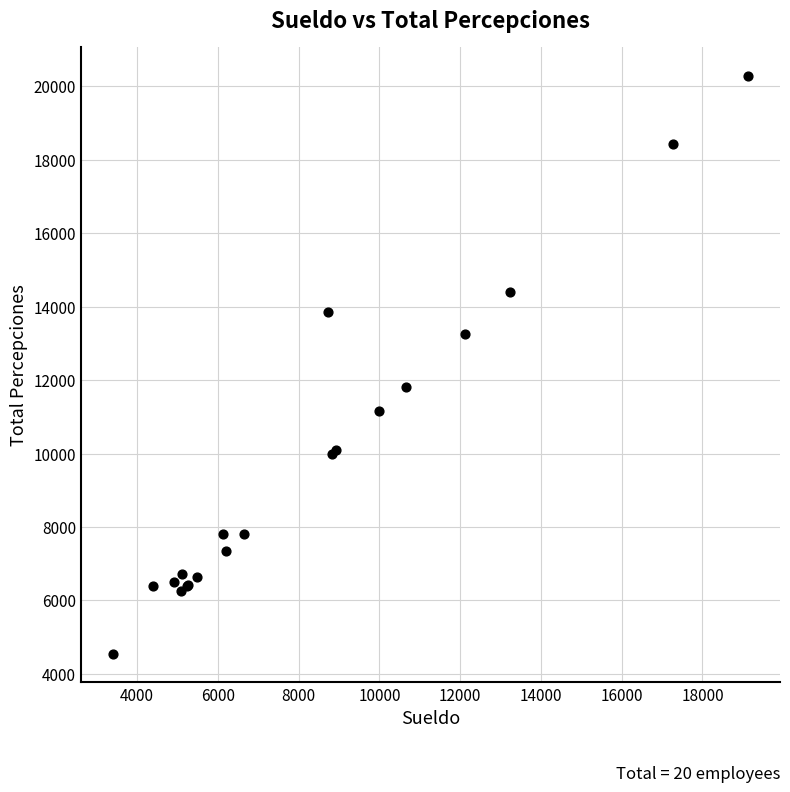

What Y value in the scatter plot is closest to 12420?

11811.5